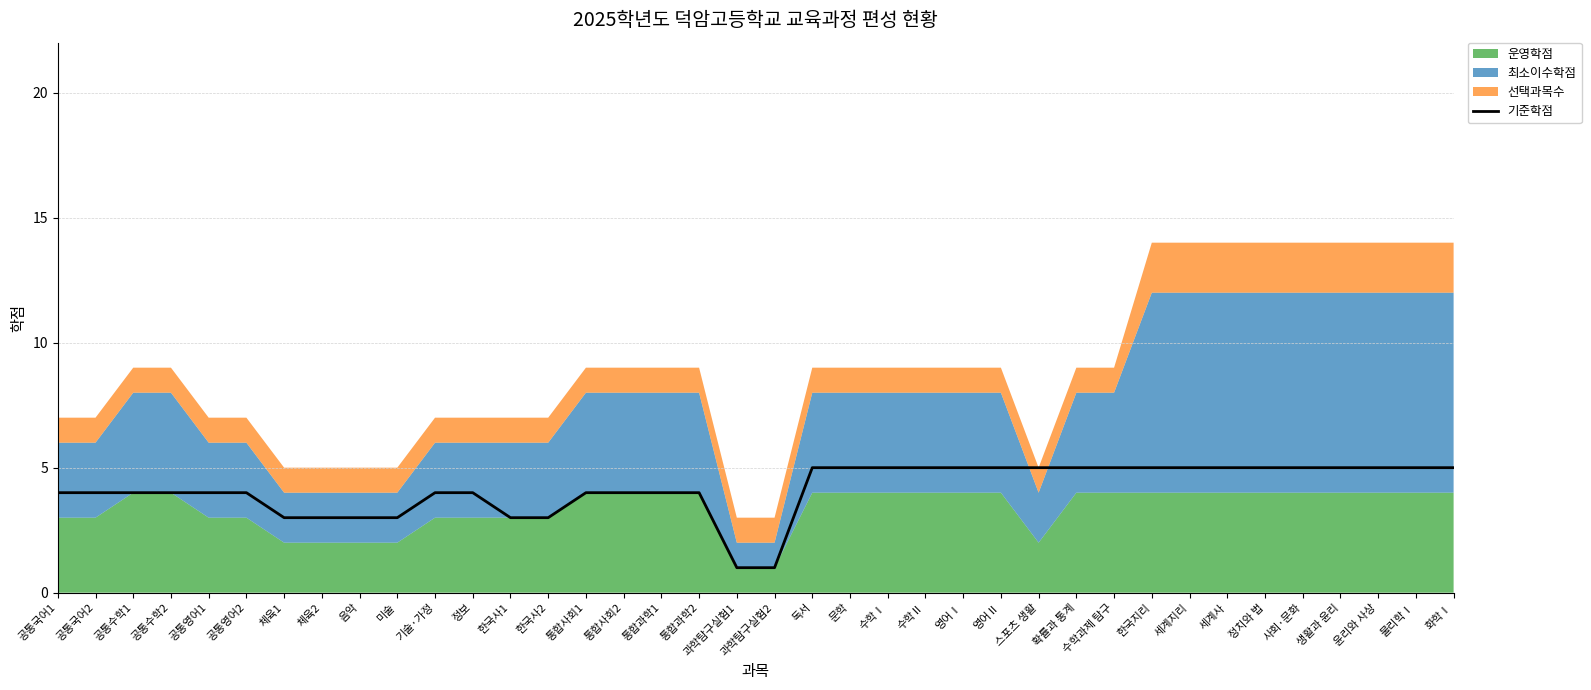

What is the approximate value of 기준학점 at 확률과 통계?

5